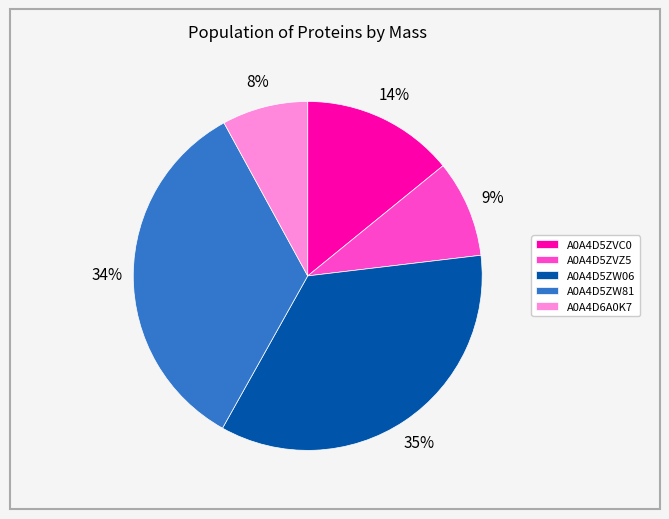

Which category has the biggest portion of the pie?

A0A4D5ZW06